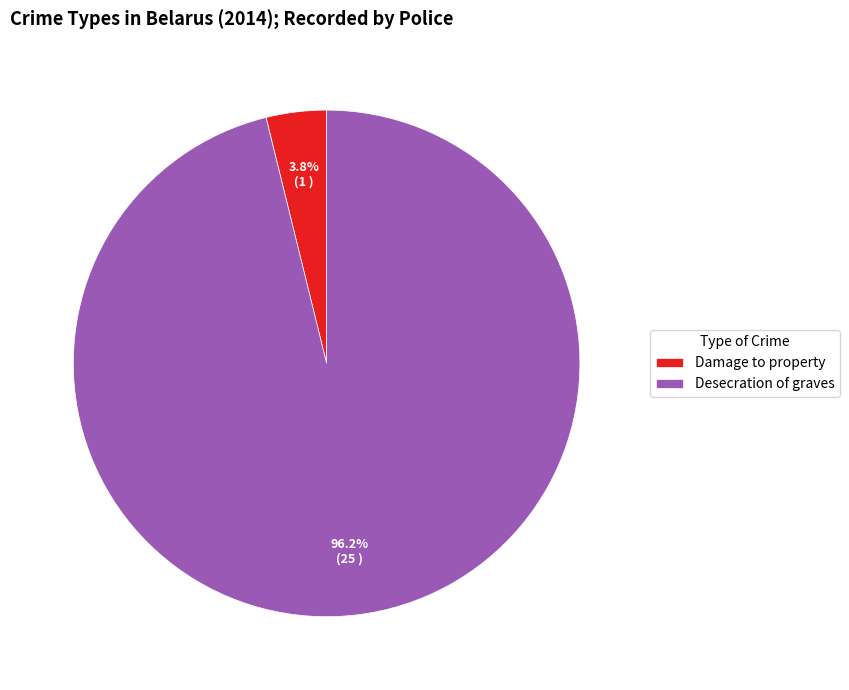

How many slices are in this pie chart?

2